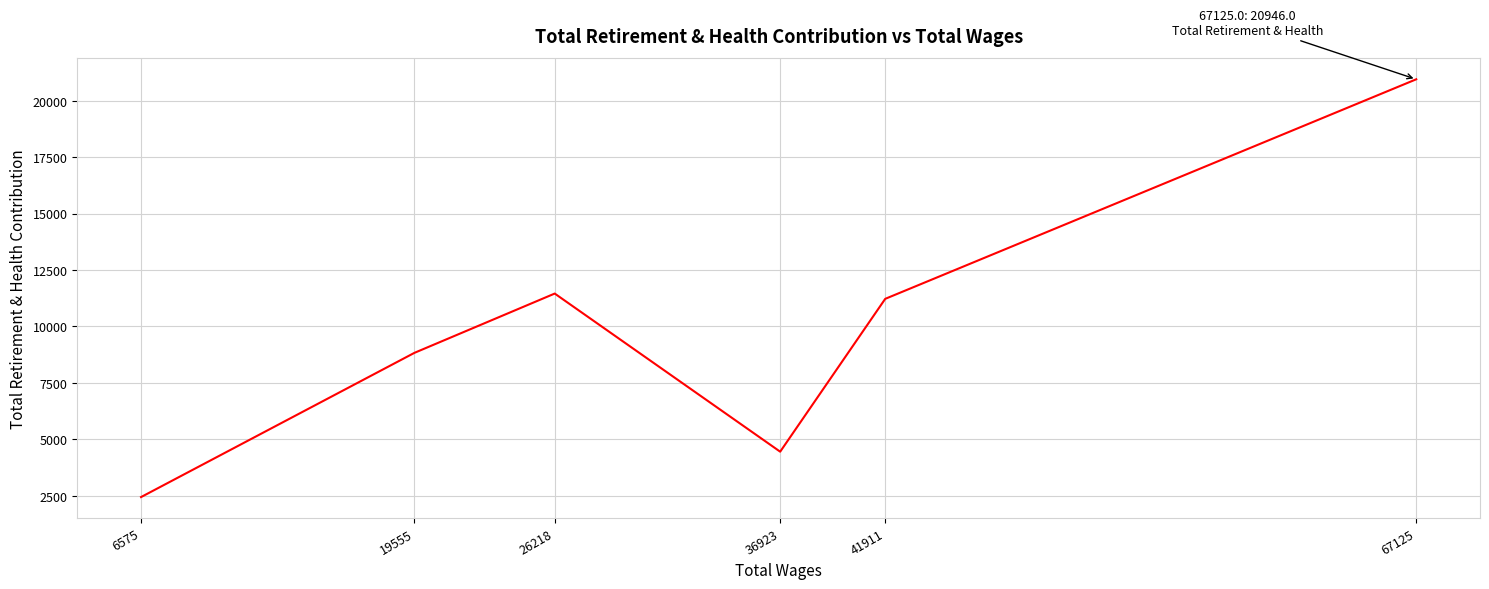

Where is the first local minimum?

36923